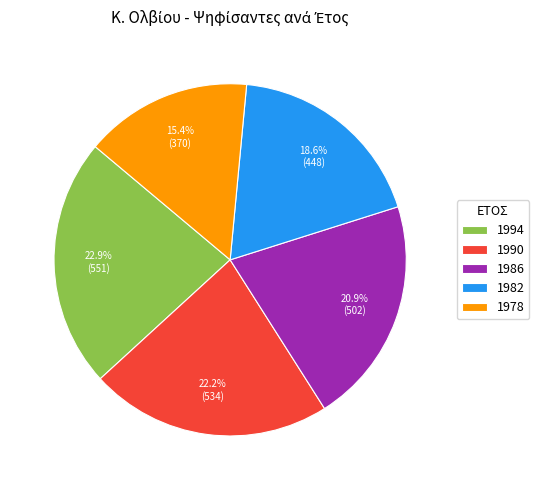

To the nearest percent, what is the combined percentage of 1994 and 1978?

38%